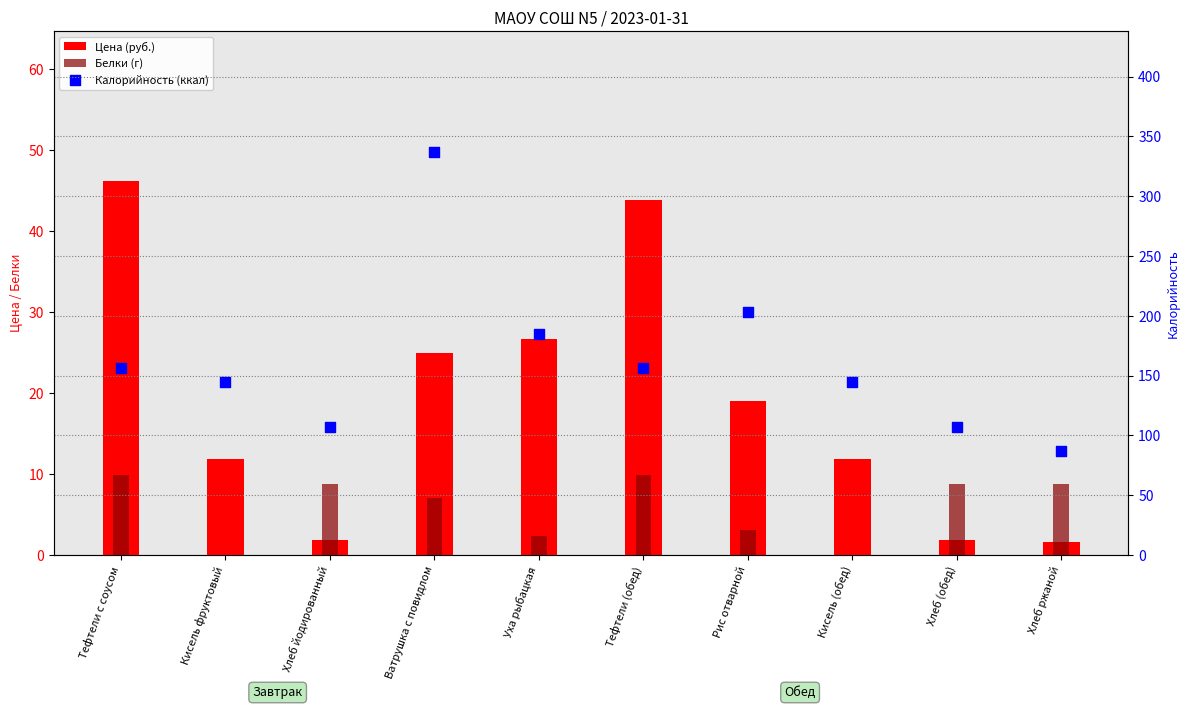

At how many categories does at least one series exceed 324?

1